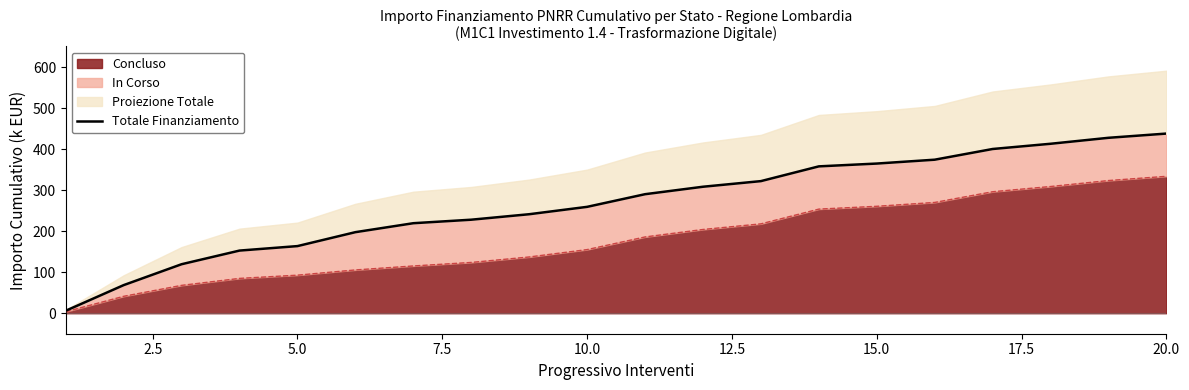

What is the smallest value displayed?

6.1